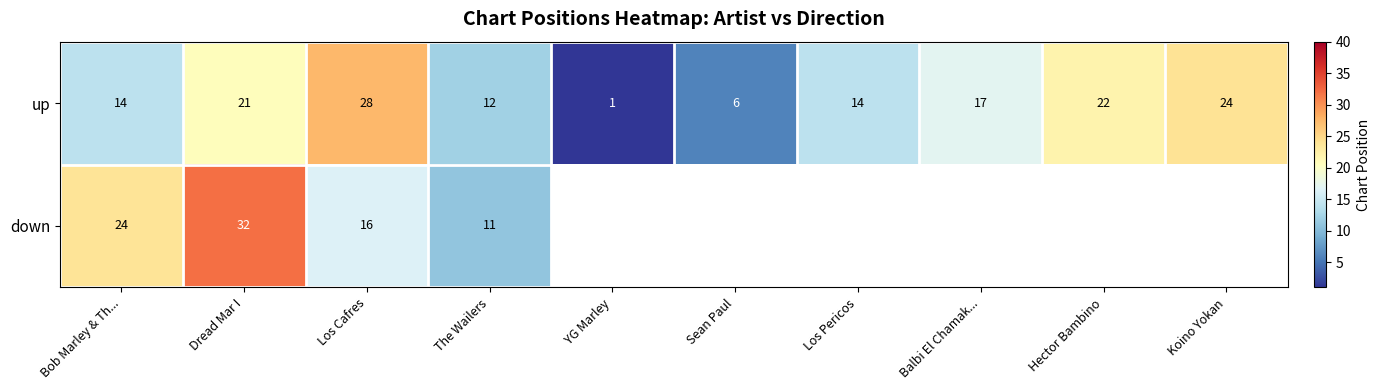

What is the difference between the maximum and minimum values in the up series?

27